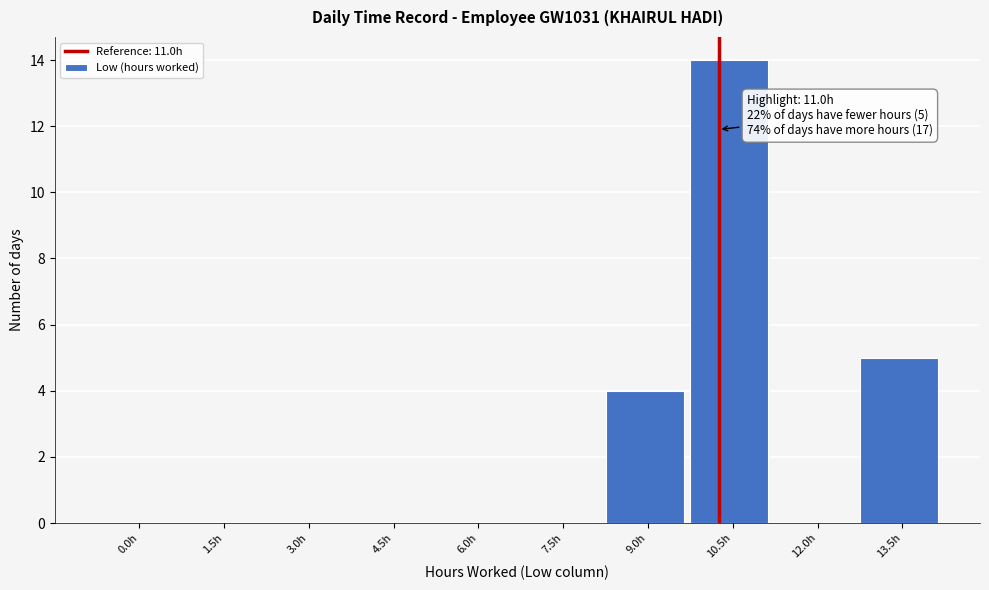

Reading left to right, what are all the values shown in this chart?

0.0h=0	1.5h=0	3.0h=0	4.5h=0	6.0h=0	7.5h=0	9.0h=4	10.5h=14	12.0h=0	13.5h=5